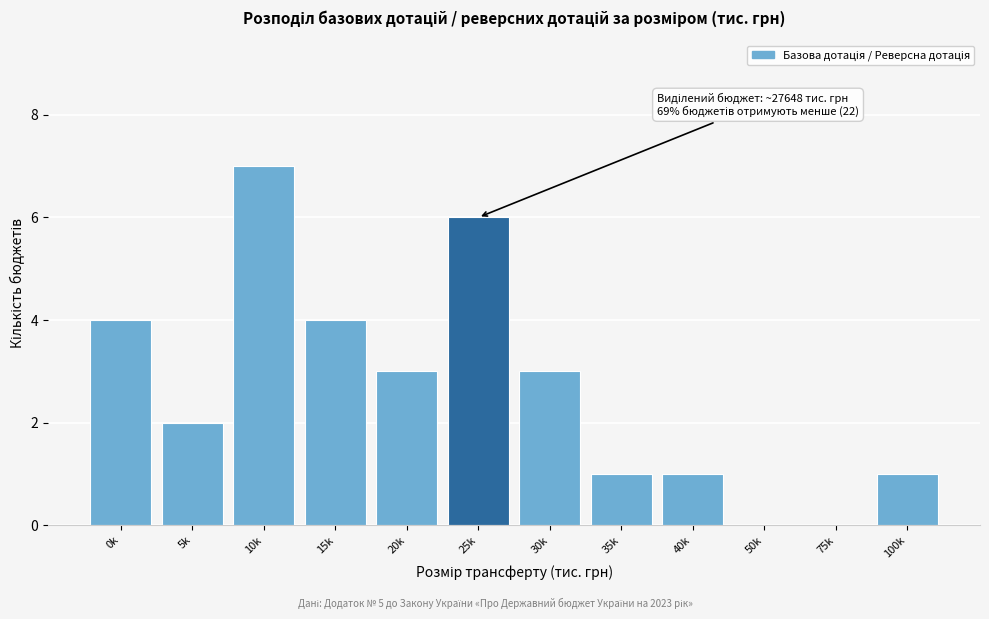

Reading left to right, extract all data points from this chart.

0k=4	5k=2	10k=7	15k=4	20k=3	25k=6	30k=3	35k=1	40k=1	50k=0	75k=0	100k=1